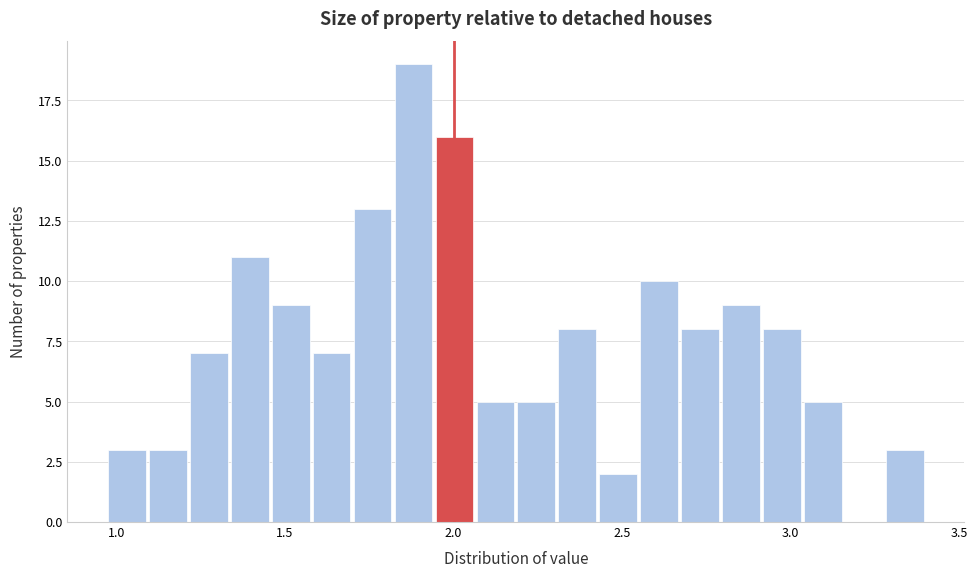

Around what value on the x-axis is the tallest bar? Give the approximate position of its centre, as read against the axis.

1.90